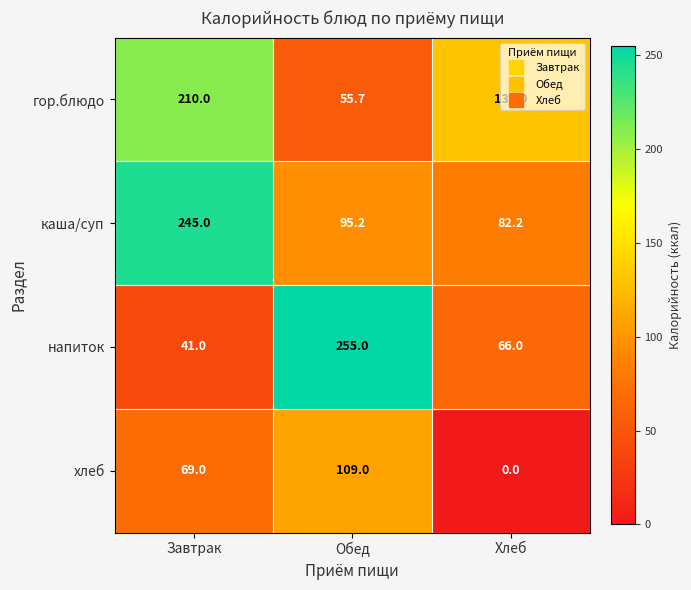

Which category has the lowest value across all series?

Хлеб